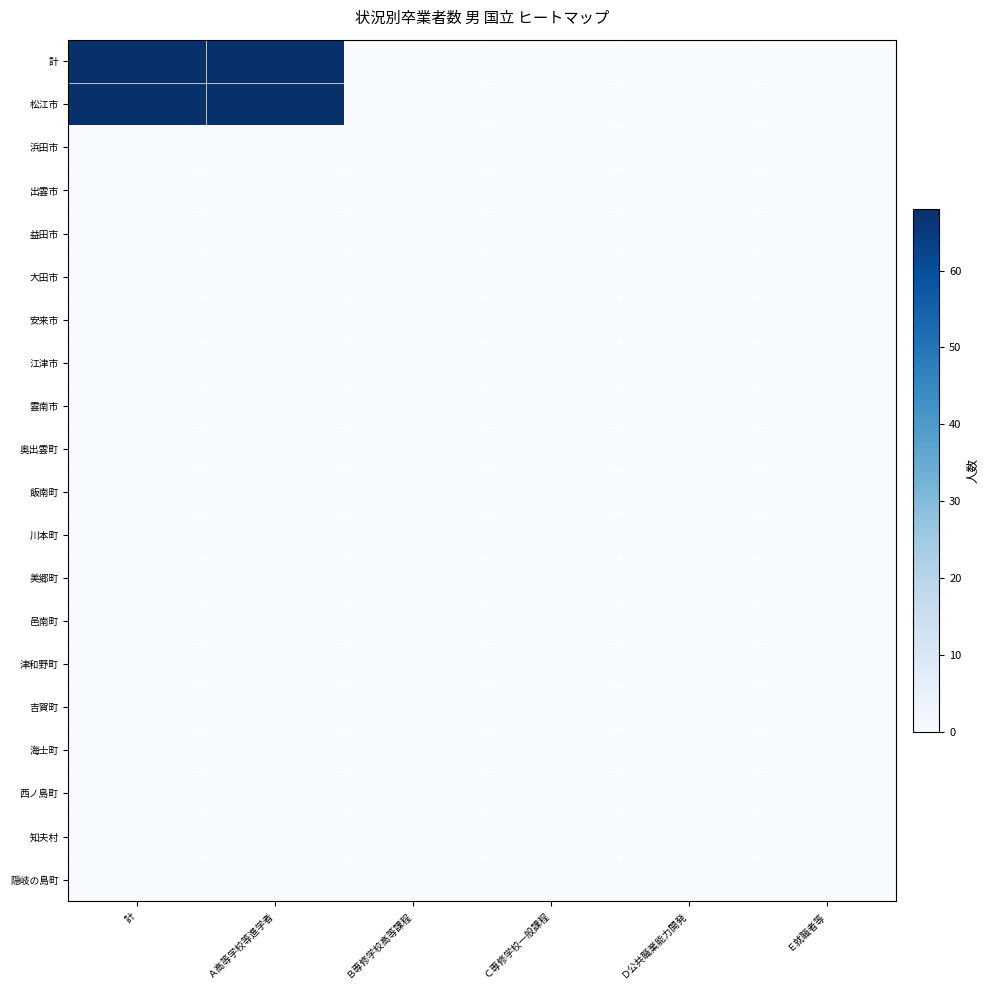

Between 計 and Ｂ専修学校高等課程, which series saw the biggest shift?

計